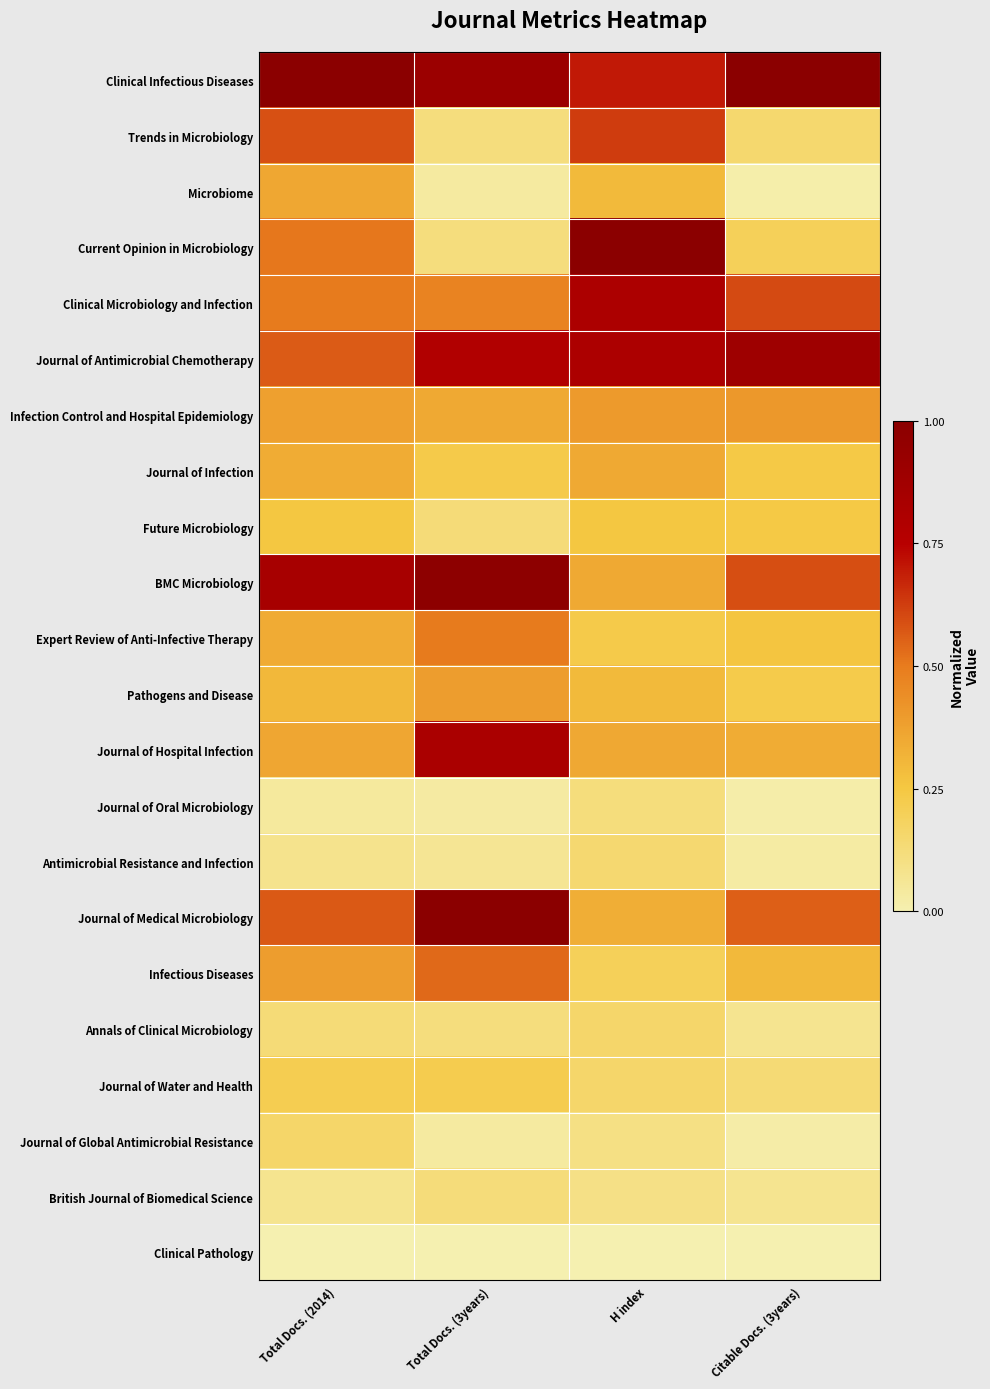

What is the spread (max minus min) of values at H index?

1.0